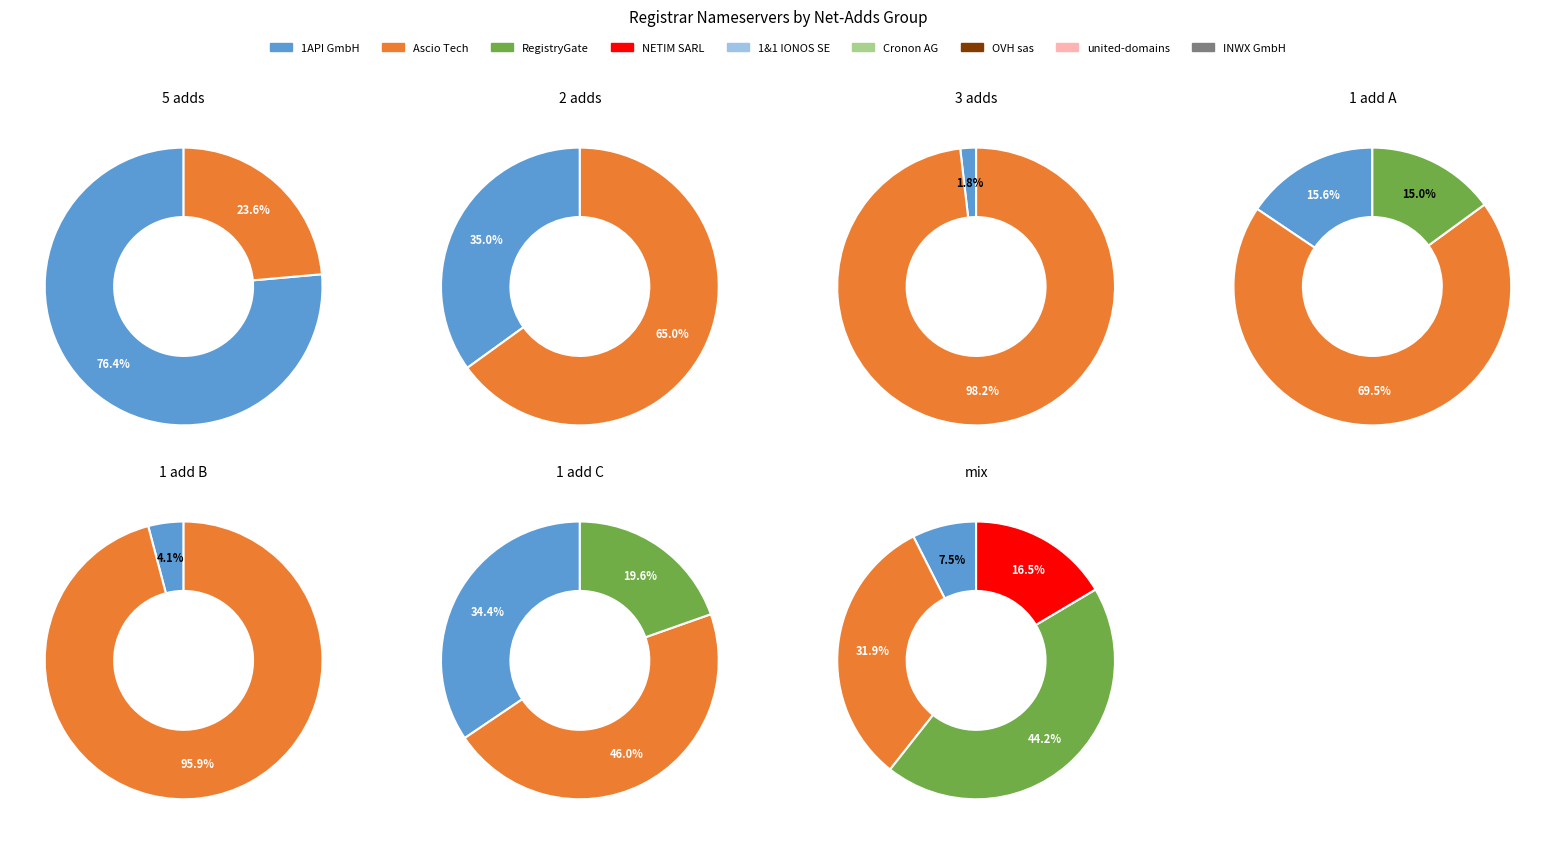

What percentage is the 2 slice, to the nearest percent?

1%